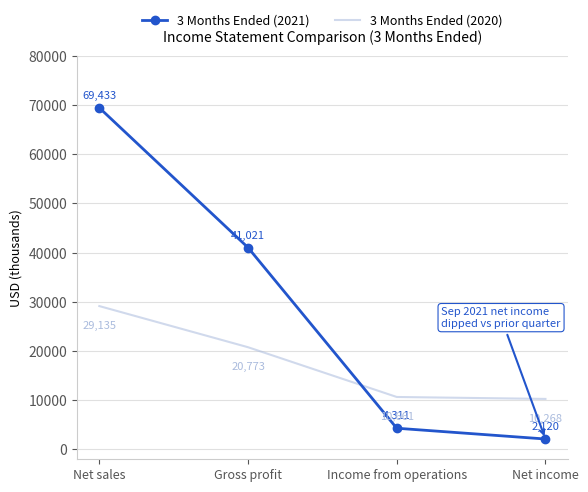

At how many categories does at least one series exceed 54427?

1